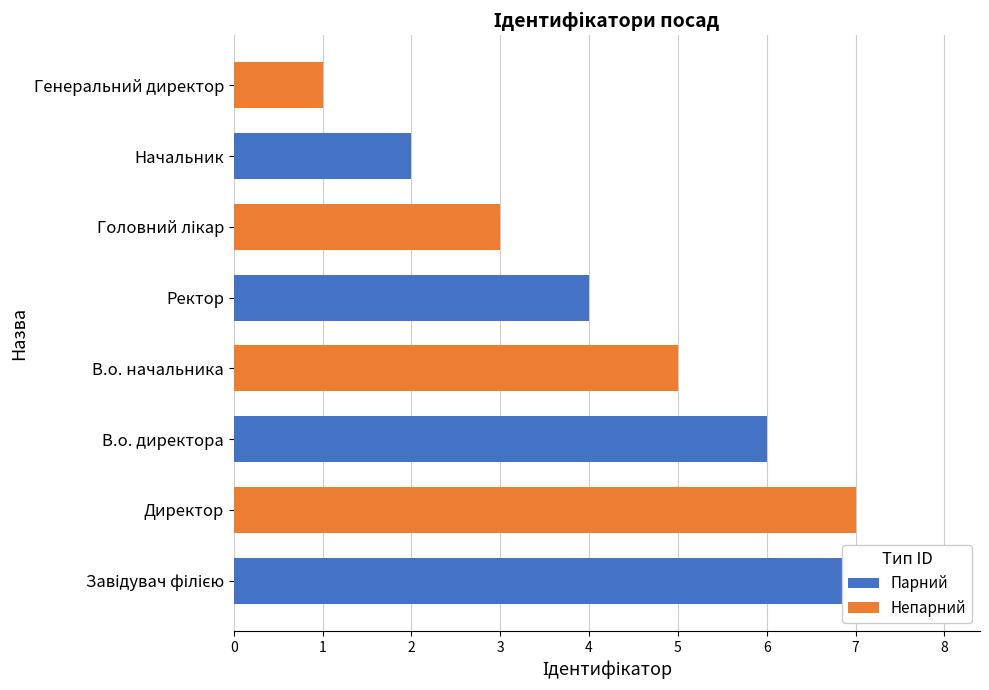

What is the ratio of the value at Начальник to the value at В.о. начальника?

0.4